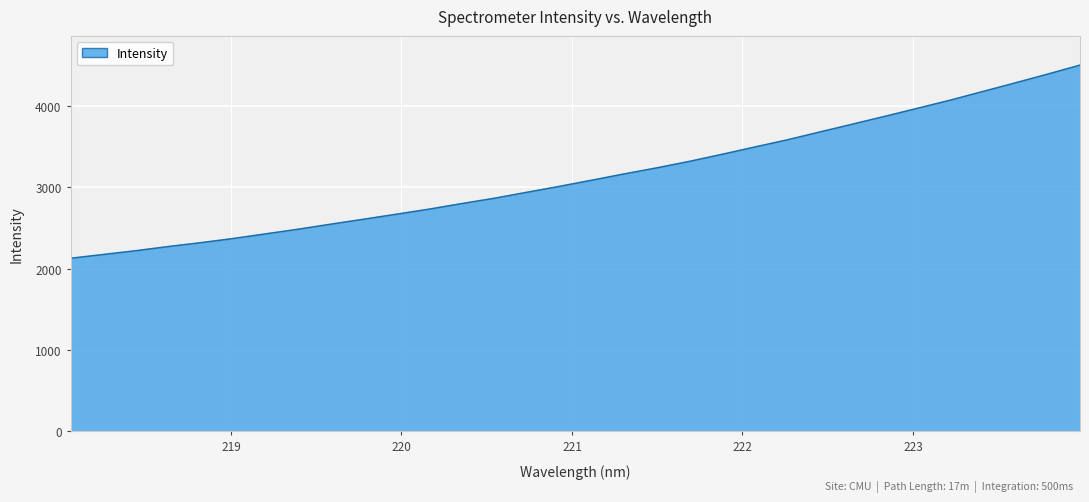

What is the greatest value displayed?

4506.4